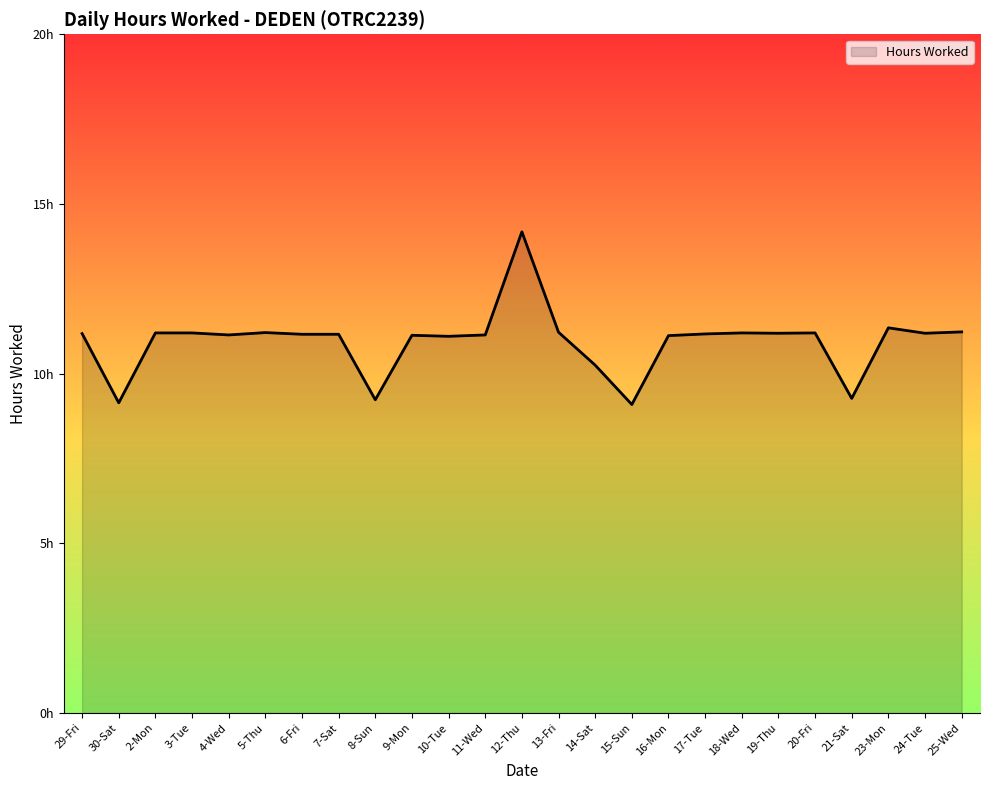

Which has a higher value, 16-Mon or 12-Thu?

12-Thu